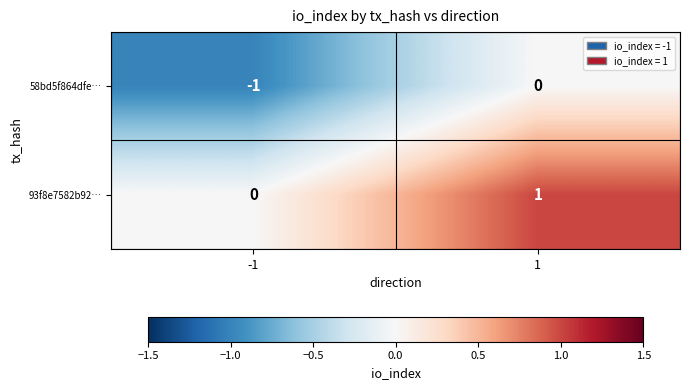

Reading left to right, list all the values displayed in this chart.

58bd5f864dfe…: -1=-1	1=0
93f8e7582b92…: -1=0	1=1